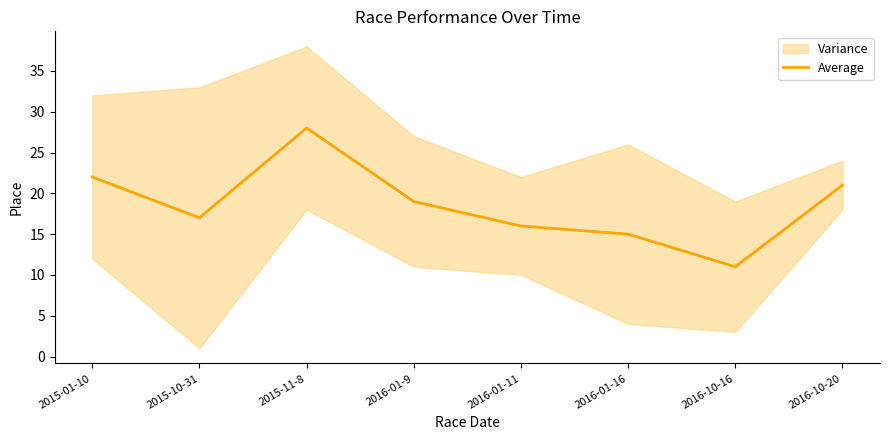

Rank the categories by value from lowest to highest.

2016-10-16, 2016-01-16, 2016-01-11, 2015-10-31, 2016-01-9, 2016-10-20, 2015-01-10, 2015-11-8